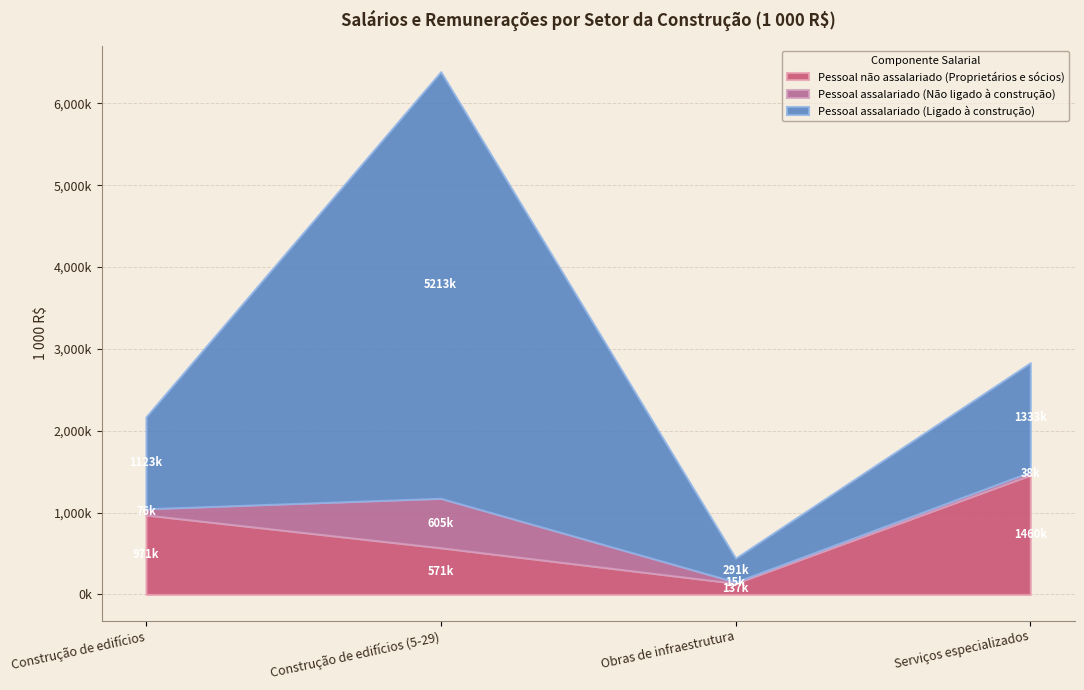

What is the lowest value of the Pessoal assalariado (Ligado à construção) series?

291251